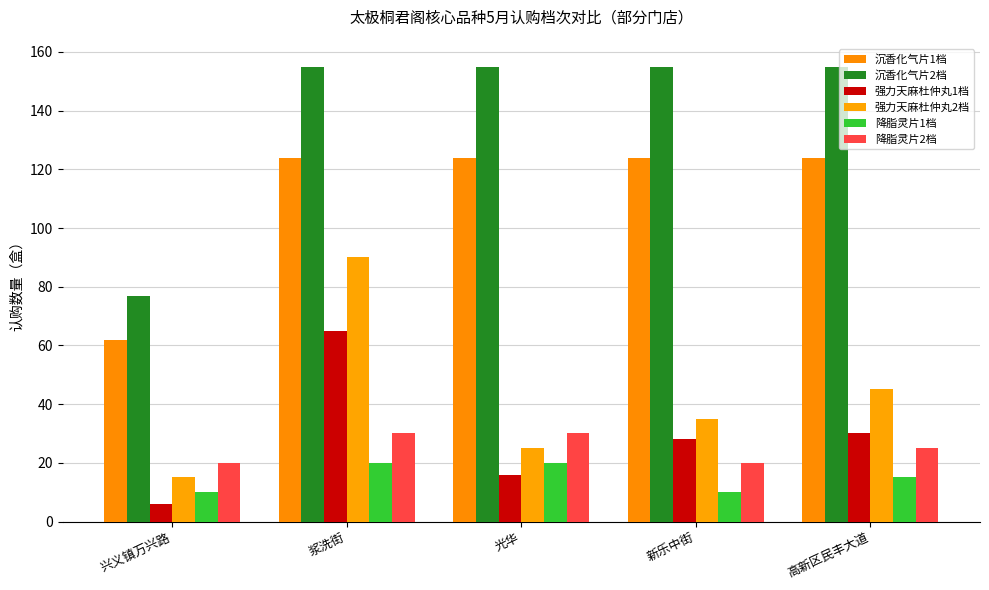

How many data points in 强力天麻杜仲丸2档 are less than 35?

2